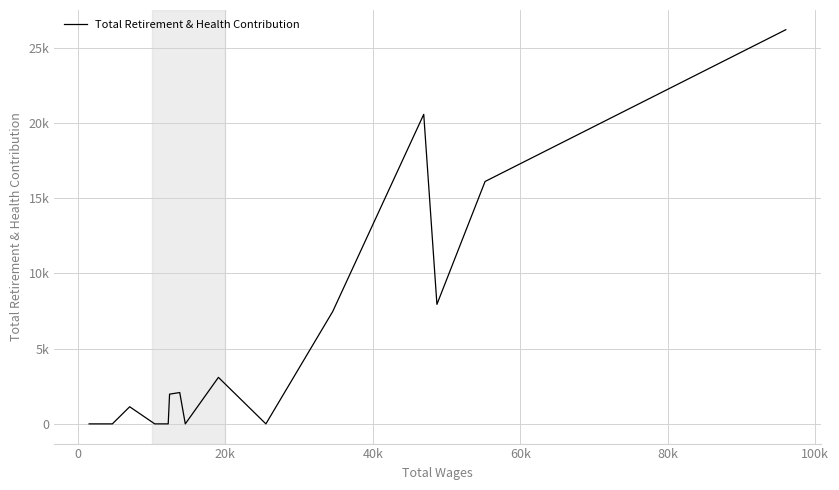

Count the number of data series in this chart.

1